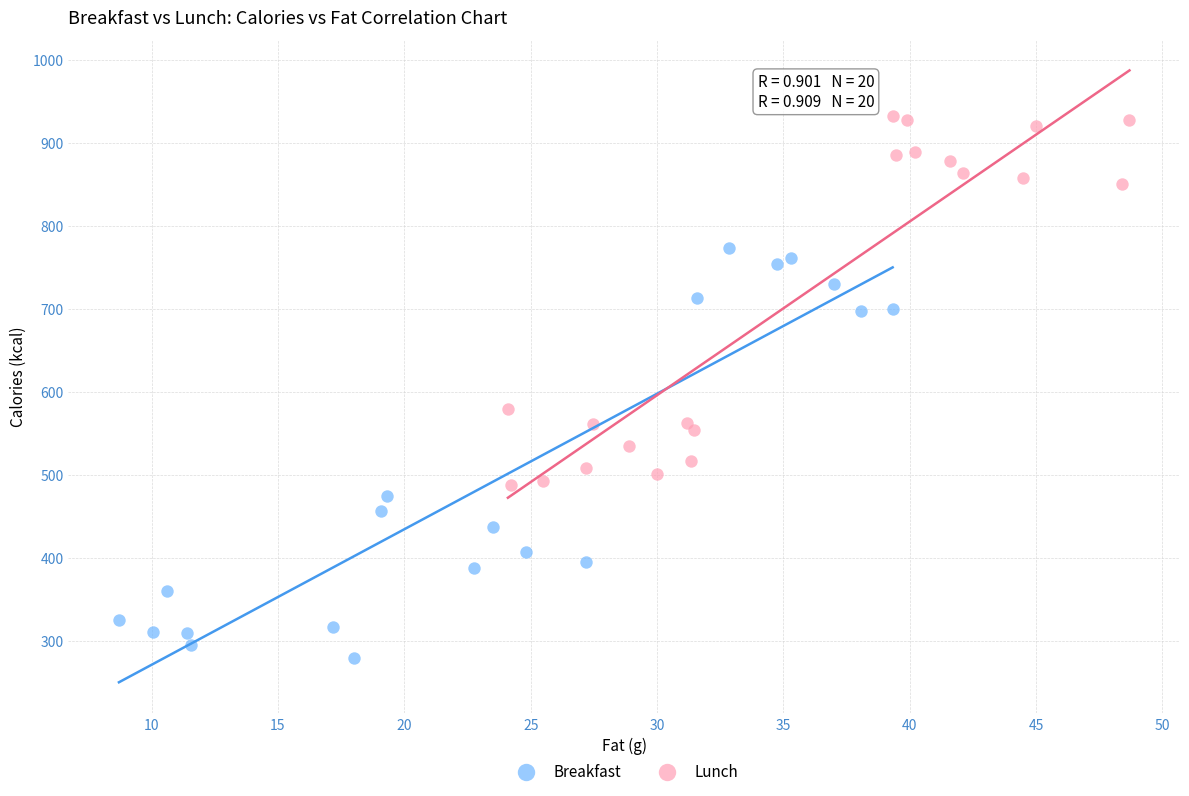

Which series contains the lowest Y value?

Breakfast